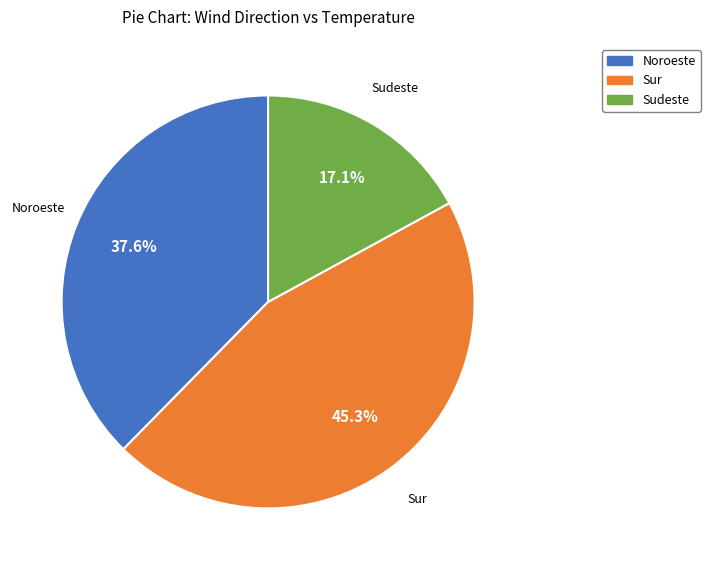

How many slices are in this pie chart?

3